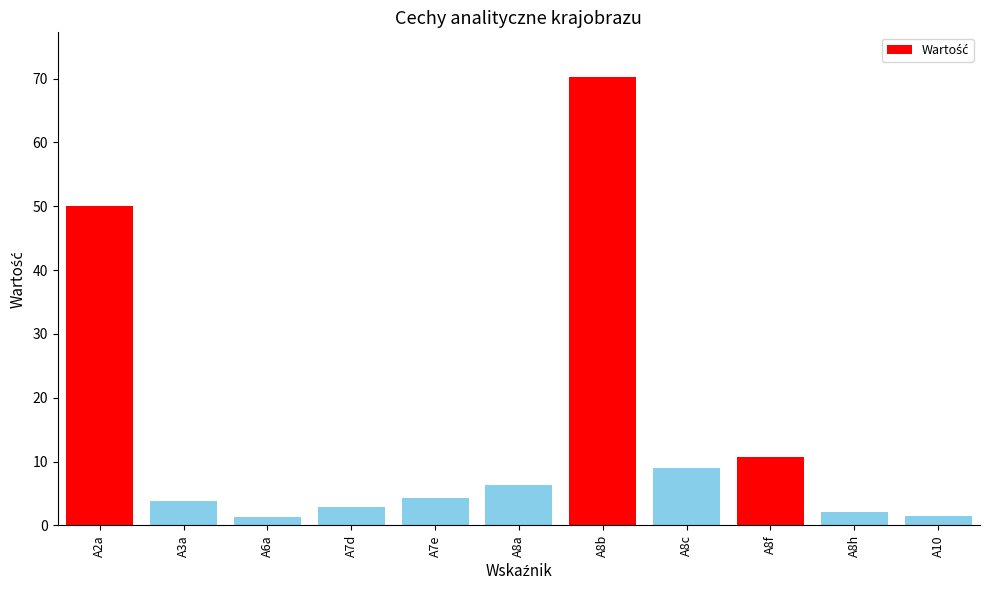

Does the chart contain stacked bars?

No